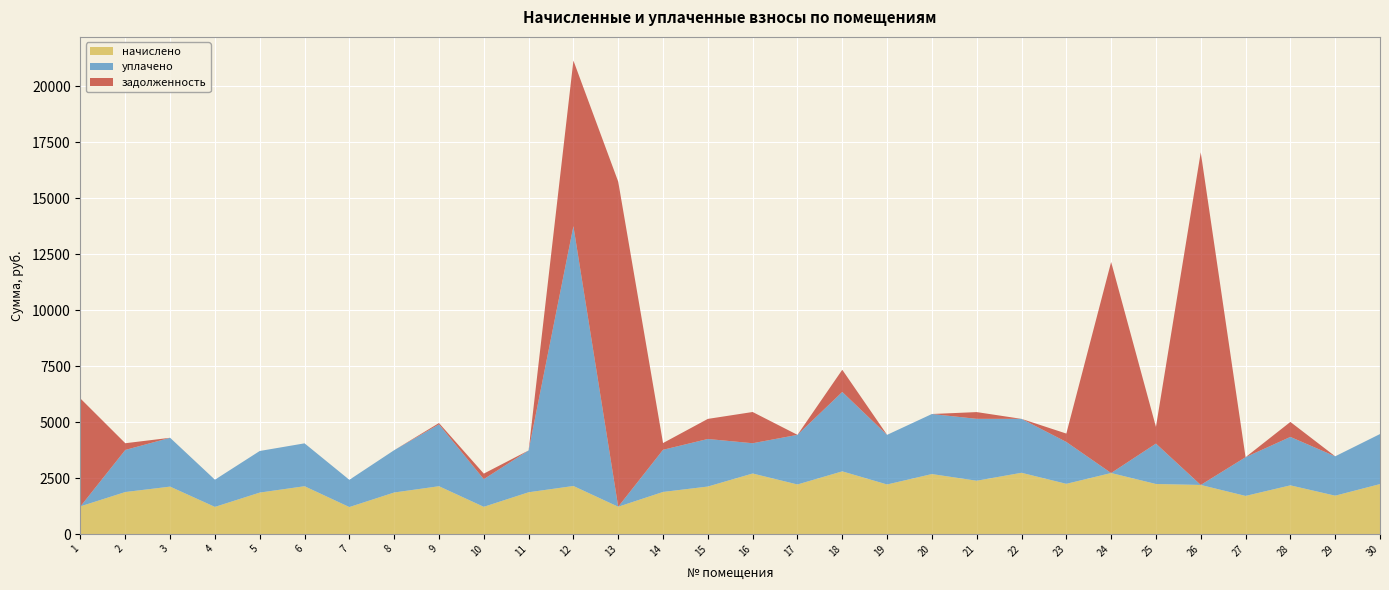

Reading left to right, transcribe all the data shown in this chart.

начислено: 1239.7	1879.0	2120.5	1214.8	1854.1	2138.3	1207.7	1857.7	2138.3	1218.4	1868.3	2149.0	1221.9	1882.6	2124.1	2706.6	2216.5	2802.5	2216.5	2681.8	2383.4	2738.6	2244.8	2728.0	2237.8	2195.2	1705.0	2177.4	1715.6	2234.2
уплачено: 0.0	1879.0	2180.9	1214.8	1857.7	1915.1	1216.6	1889.6	2762.2	1234.8	1868.3	11604.5	0.0	1882.6	2124.1	1351.5	2216.5	3545.9	2216.5	2681.8	2764.5	2408.1	1870.7	0.0	1804.3	0.0	1729.8	2162.7	1758.2	2234.2
задолженность: 4813.2	300.5	0.0	0.0	0.0	0.0	0.0	0.0	59.9	247.7	0.0	7395.8	14519.6	301.0	897.0	1394.8	0.0	991.2	0.0	0.0	301.4	0.0	374.1	9425.8	745.9	14856.6	0.0	669.4	0.0	0.0